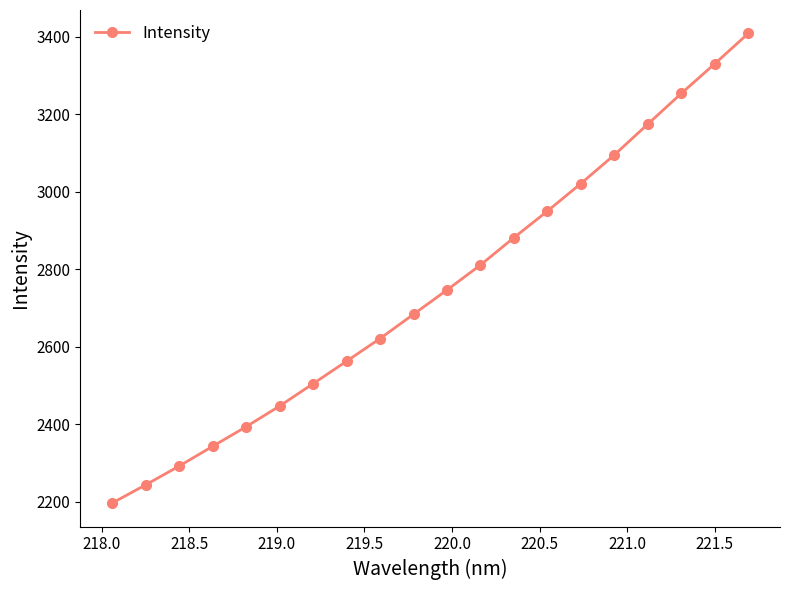

Does the chart have visible grid lines?

No